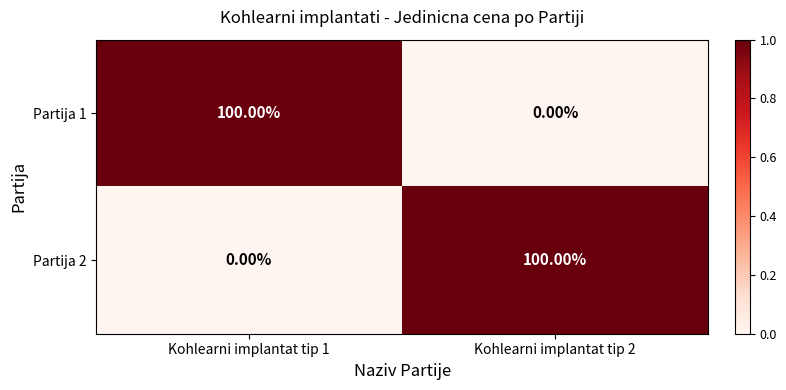

At Kohlearni implantat tip 1, list the series in order from smallest to largest.

Partija 2, Partija 1